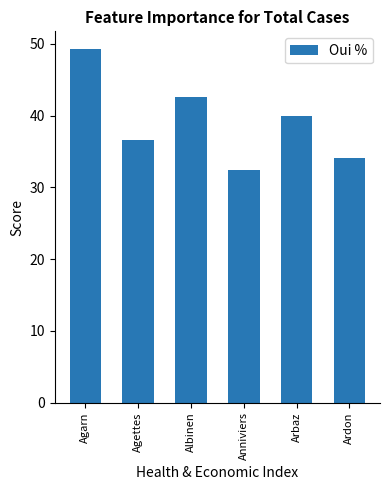

List the labels in order of value, smallest first.

Anniviers, Ardon, Agettes, Arbaz, Albinen, Agarn